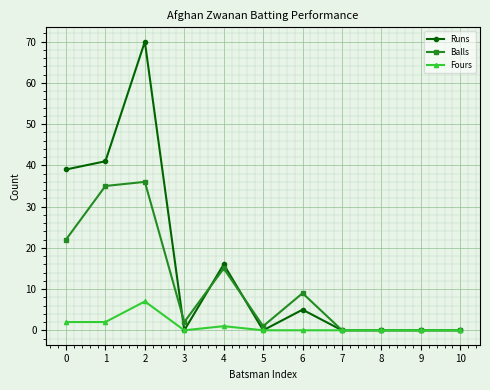

What are all the series names shown in the legend?

Runs, Balls, Fours